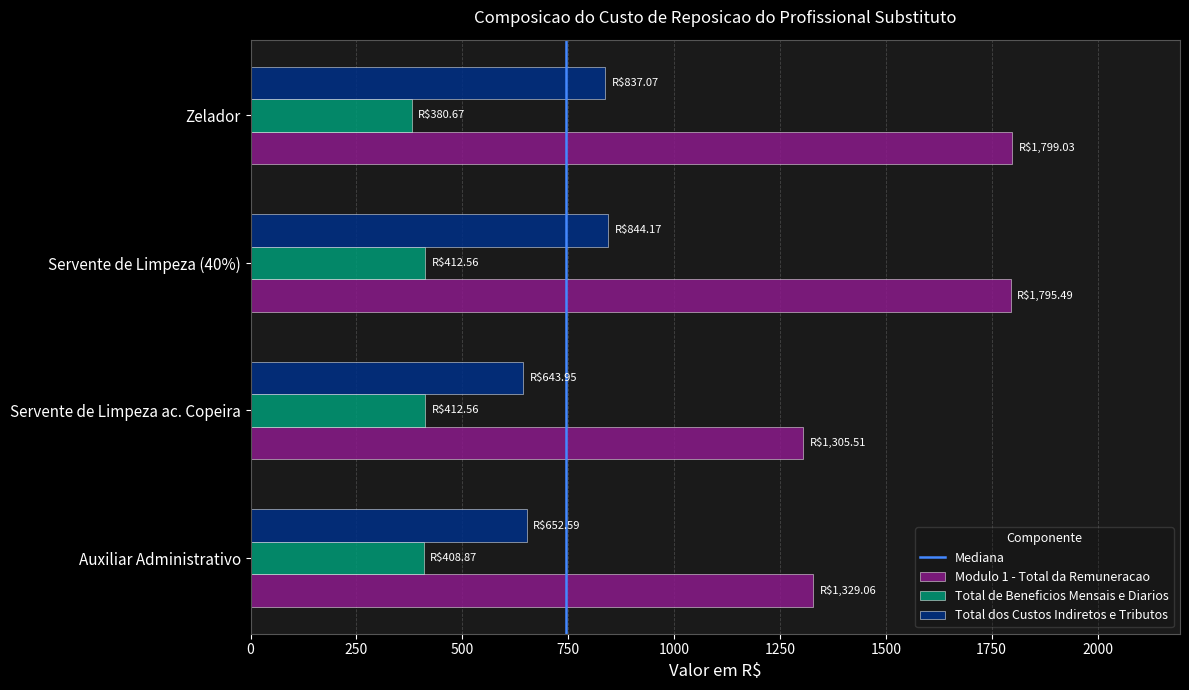

What is the sum of the Total dos Custos Indiretos e Tributos values at Auxiliar Administrativo and Servente de Limpeza (40%)?

1496.8